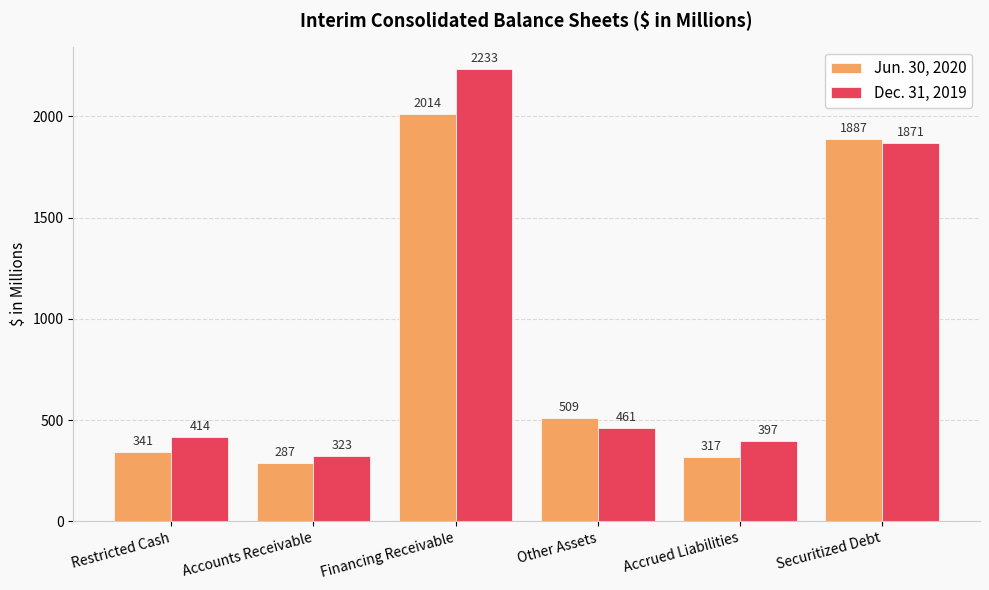

What are all the series names shown in the legend?

Jun. 30, 2020, Dec. 31, 2019